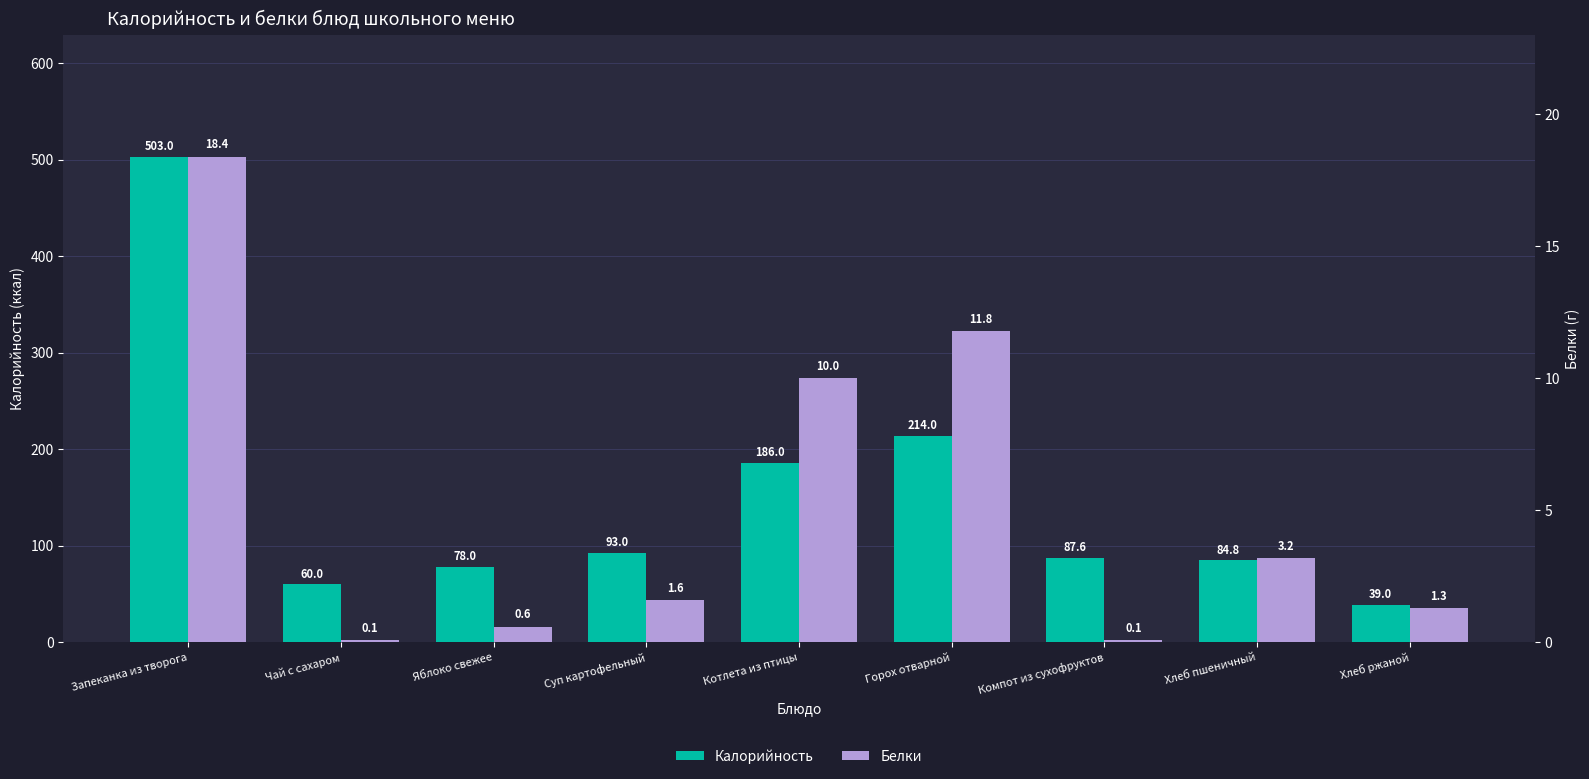

What is the difference between the second highest and second lowest values in the Белки series?

11.7